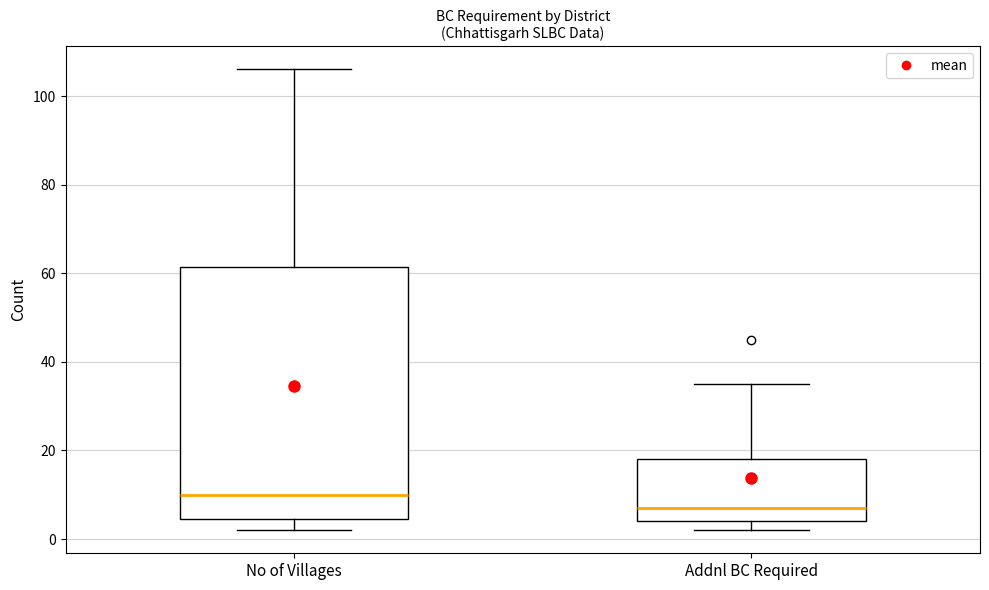

Reading left to right, read every box against the y-axis: the position of its median line, the range the box covers, and the ends of its whiskers. The values are not printed on the chart, so give them approximately, as read against the axis.

No of Villages: median 10, box 4 to 62, whiskers 2 to 106
Addnl BC Required: median 8, box 4 to 18, whiskers 2 to 36